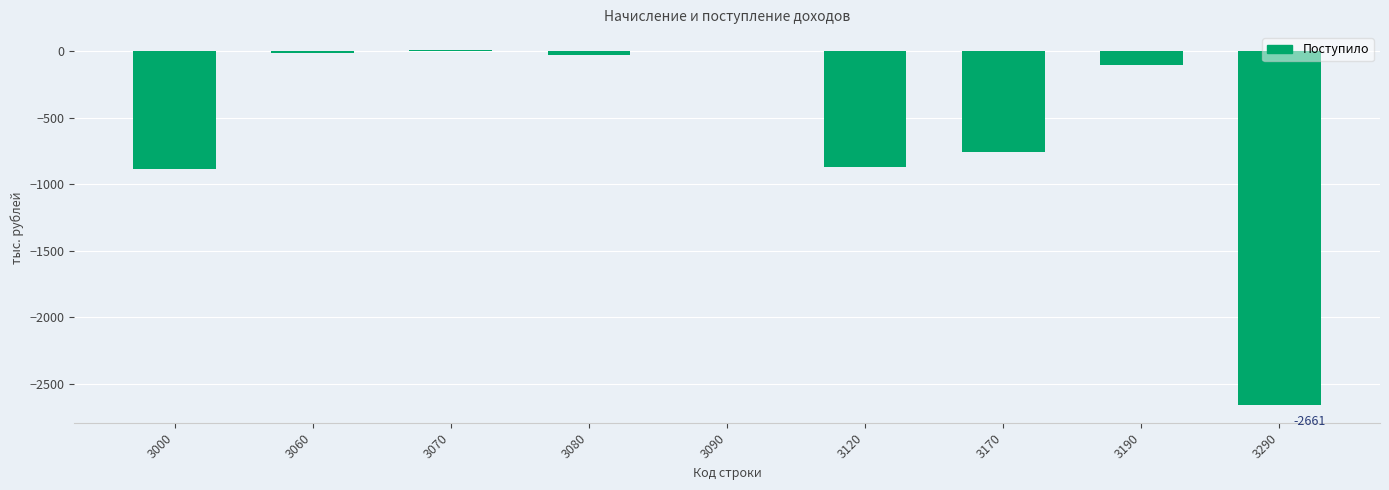

Where is the data nearest to the value -1326?

3000